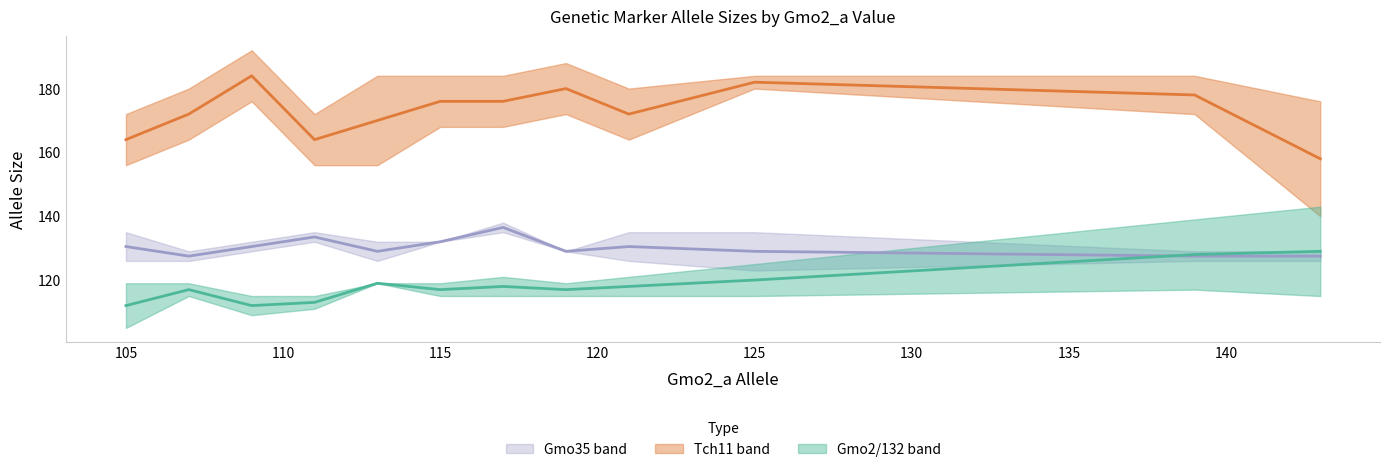

At which category is the sum across all series the highest?

139